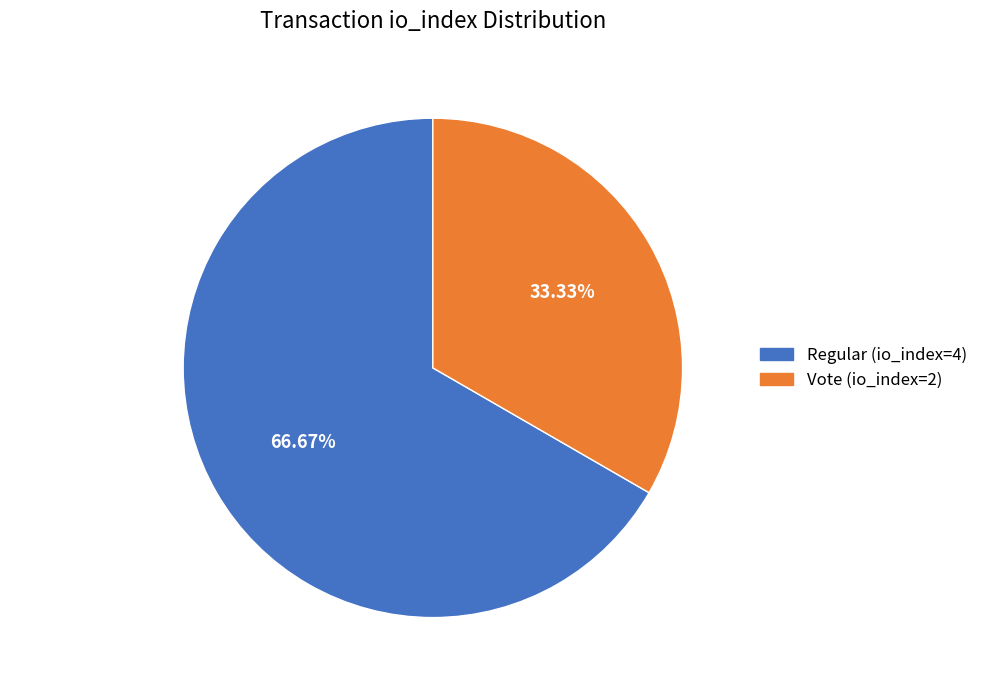

To the nearest percent, what percentage of the pie is Vote (io_index=2)?

33%